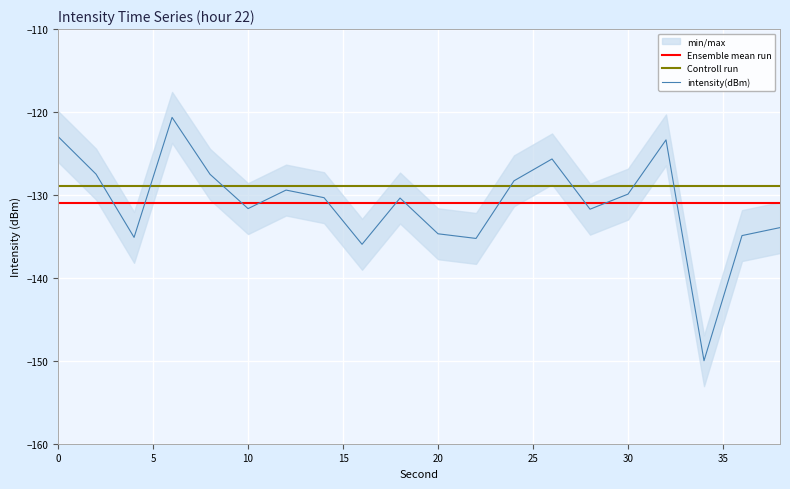

True or false: Ensemble mean run and intensity(dBm) intersect in this chart.

True